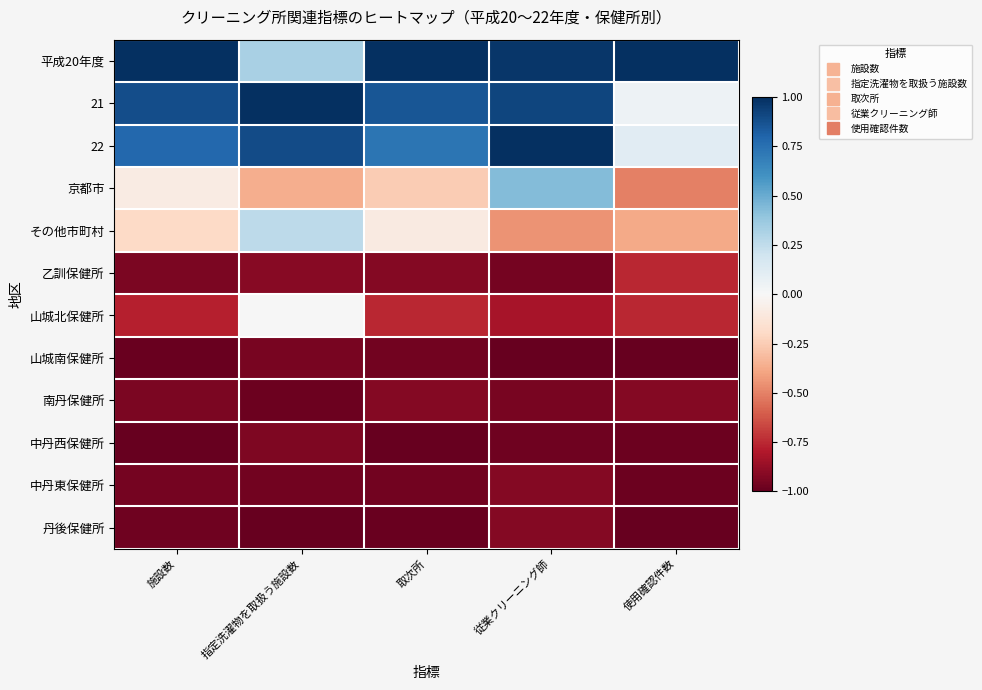

Count the number of data series in this chart.

12